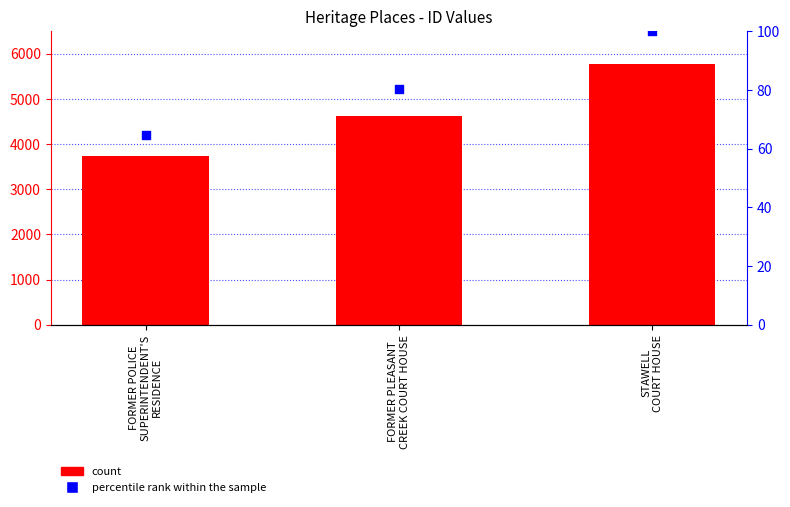

Which series has the largest total across all categories?

ID